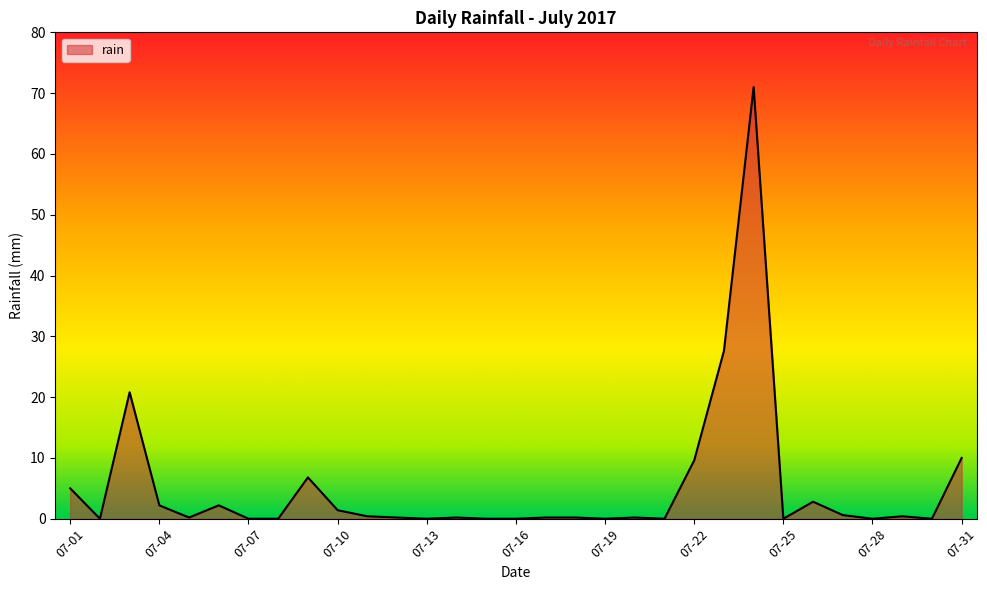

True or false: the data has more than 2 interior local peaks.

True